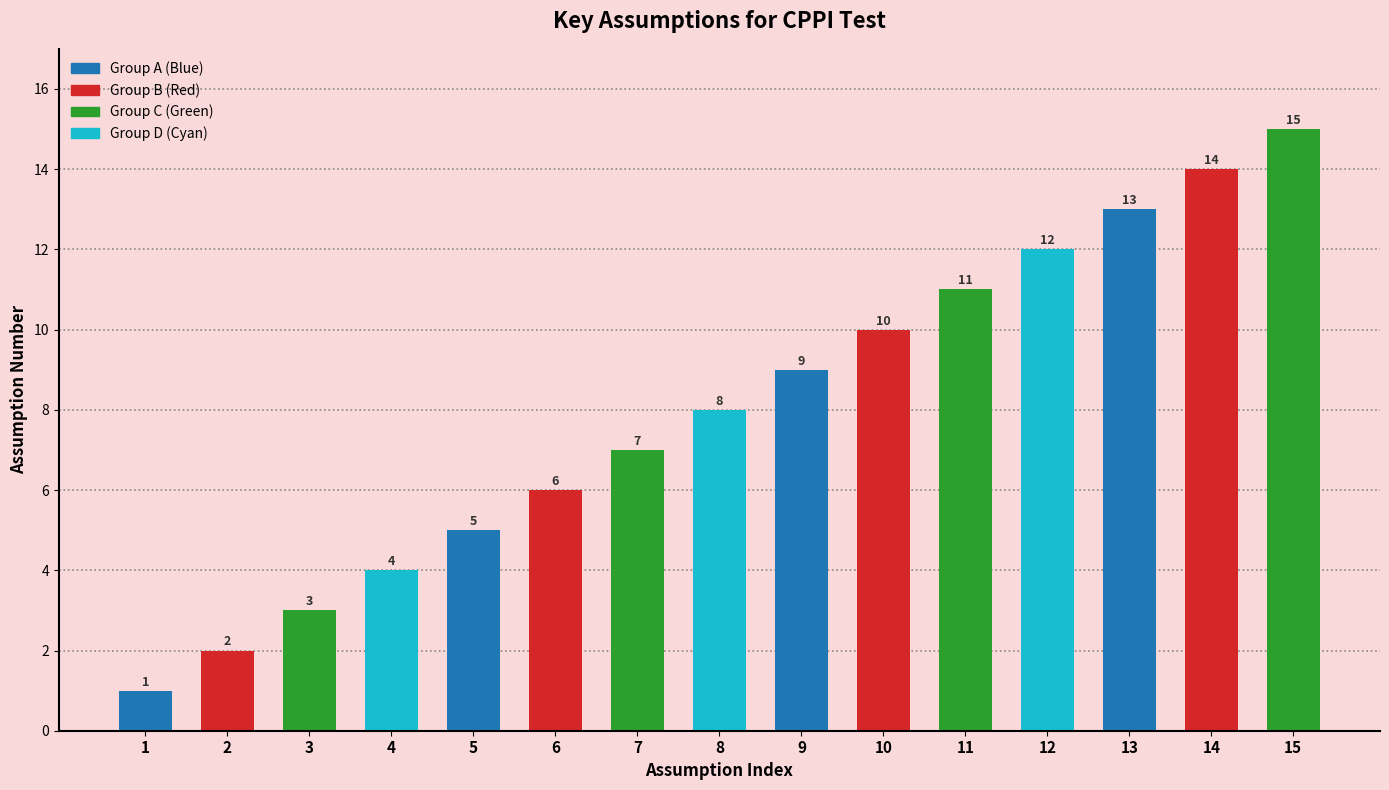

What is the value of the 11th bar from the left?

11